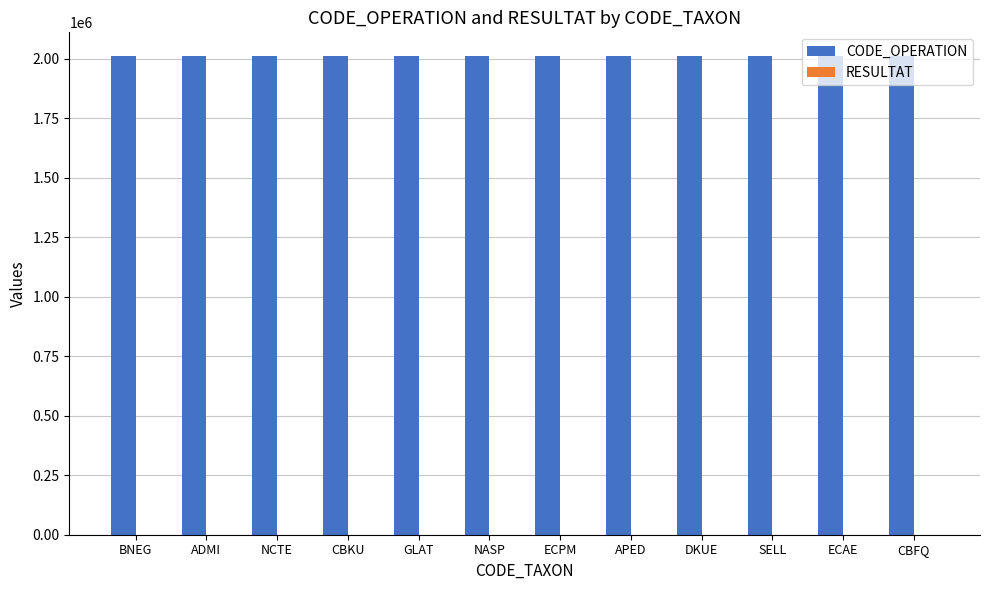

What is the greatest value displayed?

2011010